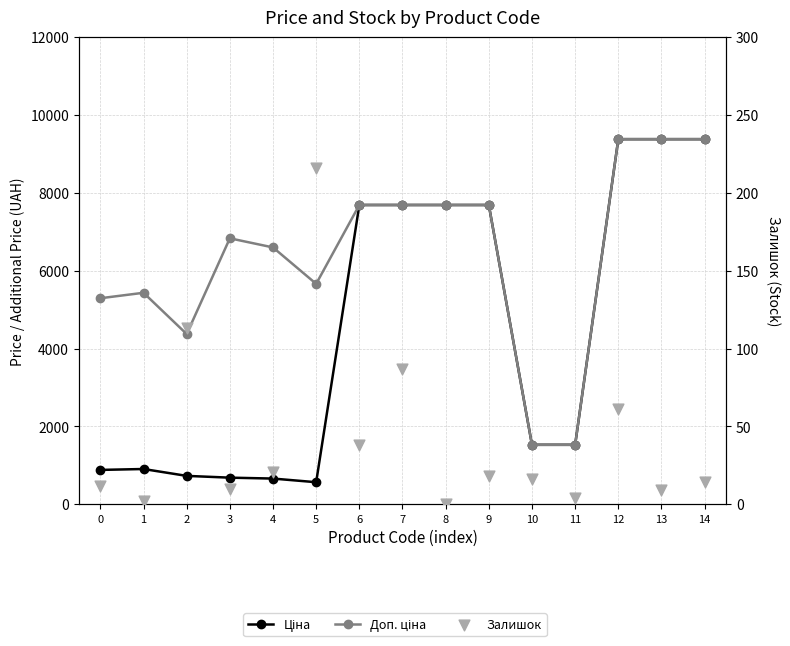

Which series contains the lowest Y value?

Залишок